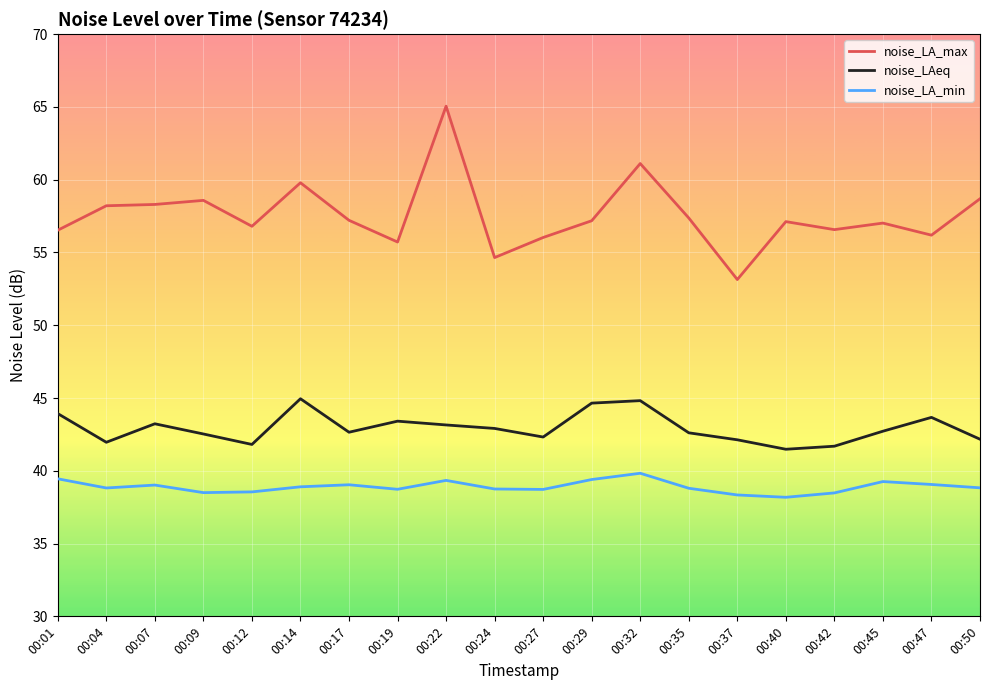

Is it true that noise_LA_min equals 13.9 at 00:37?

False